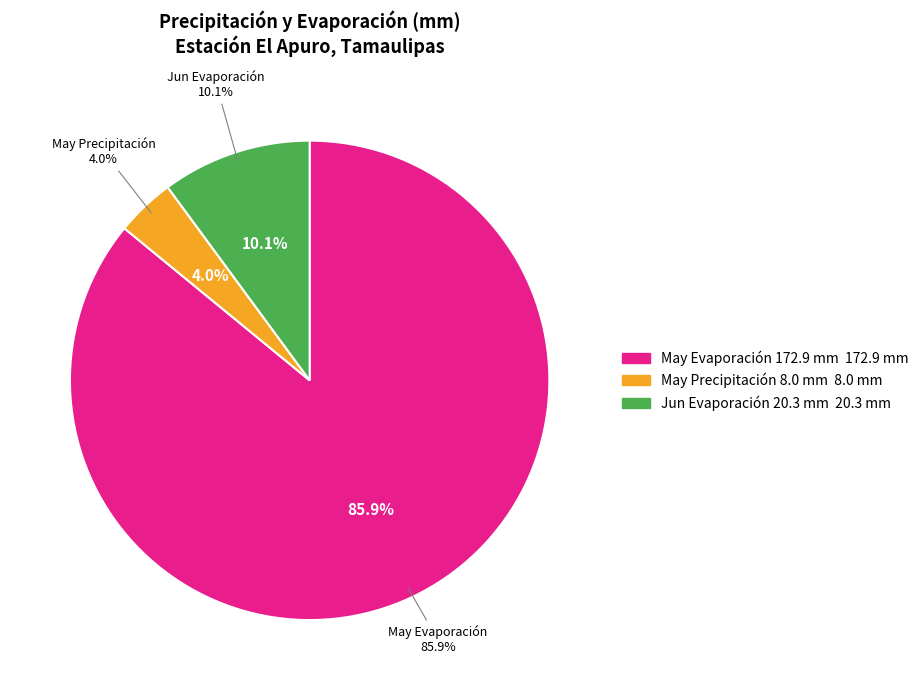

Between 29 and 2, which is larger?

29